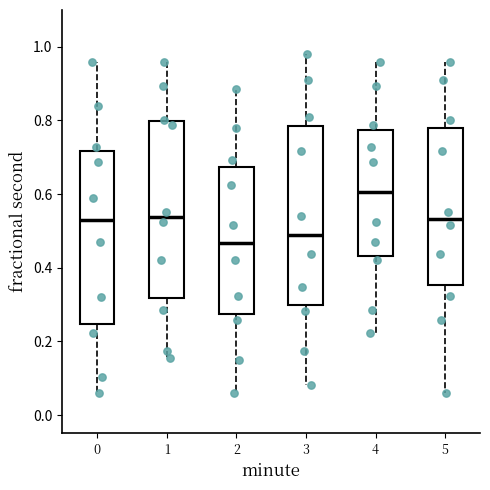

Where is the upper edge of the box at x = 2 on the y-axis? The values are not printed on the chart, so give them approximately, as read against the axis.

0.68